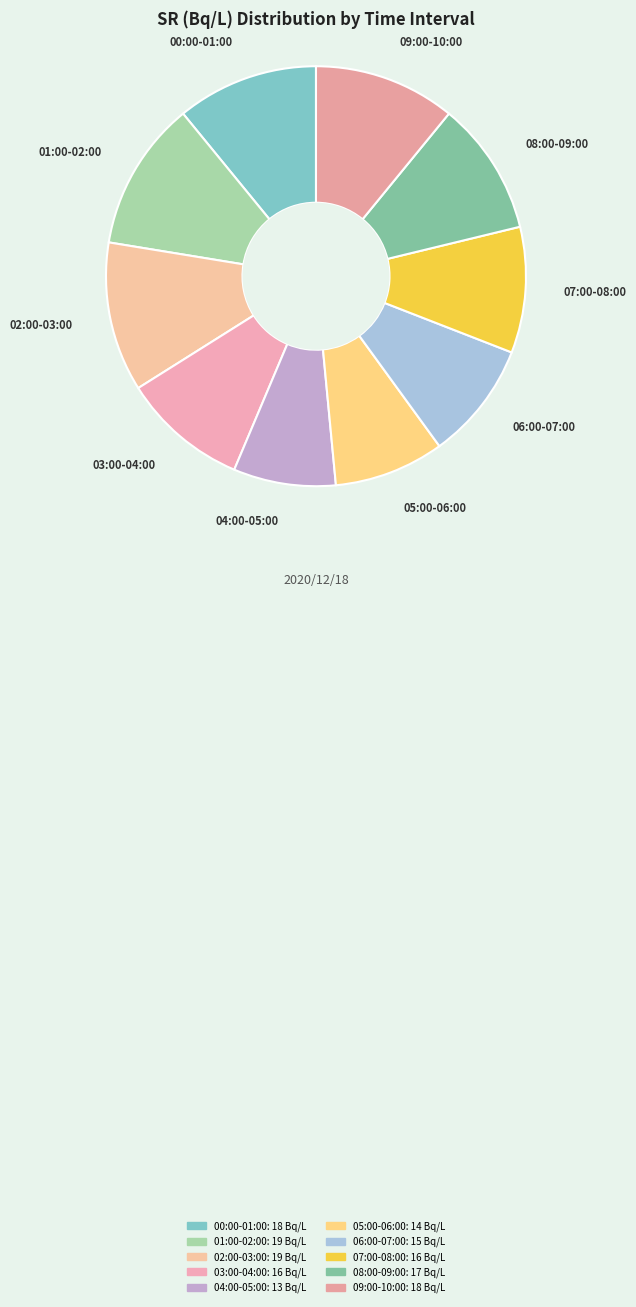

The 05:00-06:00 slice represents 8% of the pie. True or false?

True